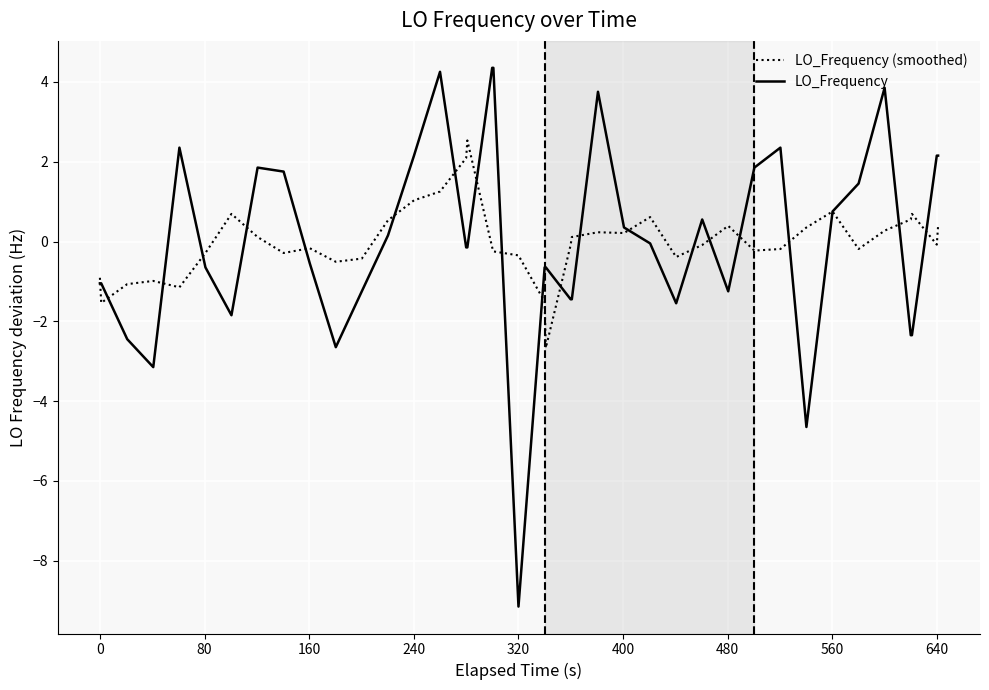

How many lines are shown in the chart?

2